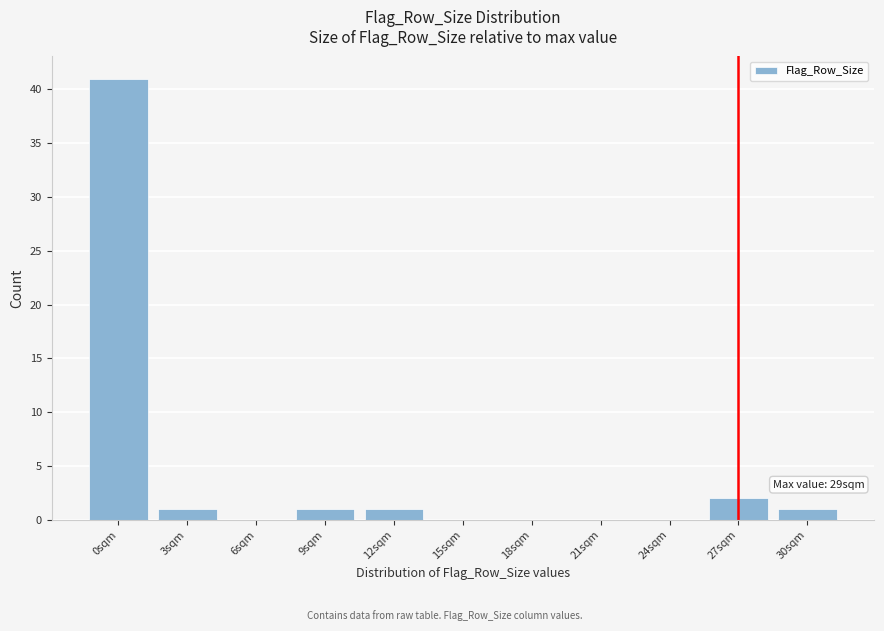

Reading left to right, extract all data points from this chart.

0sqm=41	3sqm=1	6sqm=0	9sqm=1	12sqm=1	15sqm=0	18sqm=0	21sqm=0	24sqm=0	27sqm=2	30sqm=1